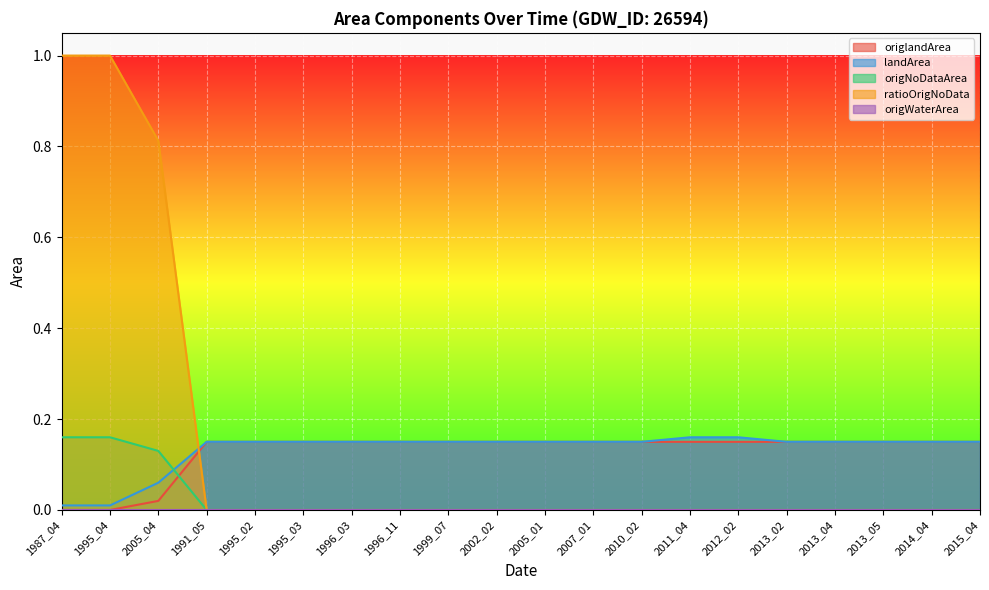

True or false: landArea and origlandArea cross at least once.

False